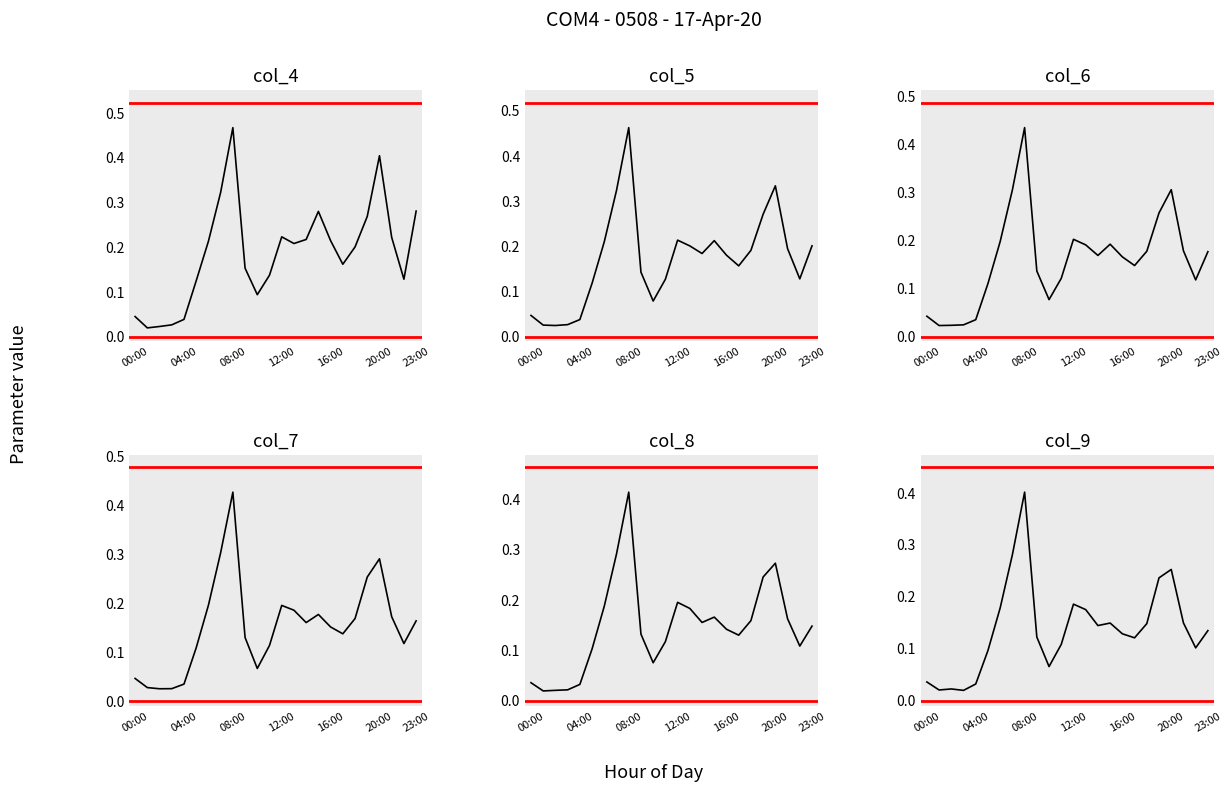

How many interior local valleys does the col_9 series have?

6